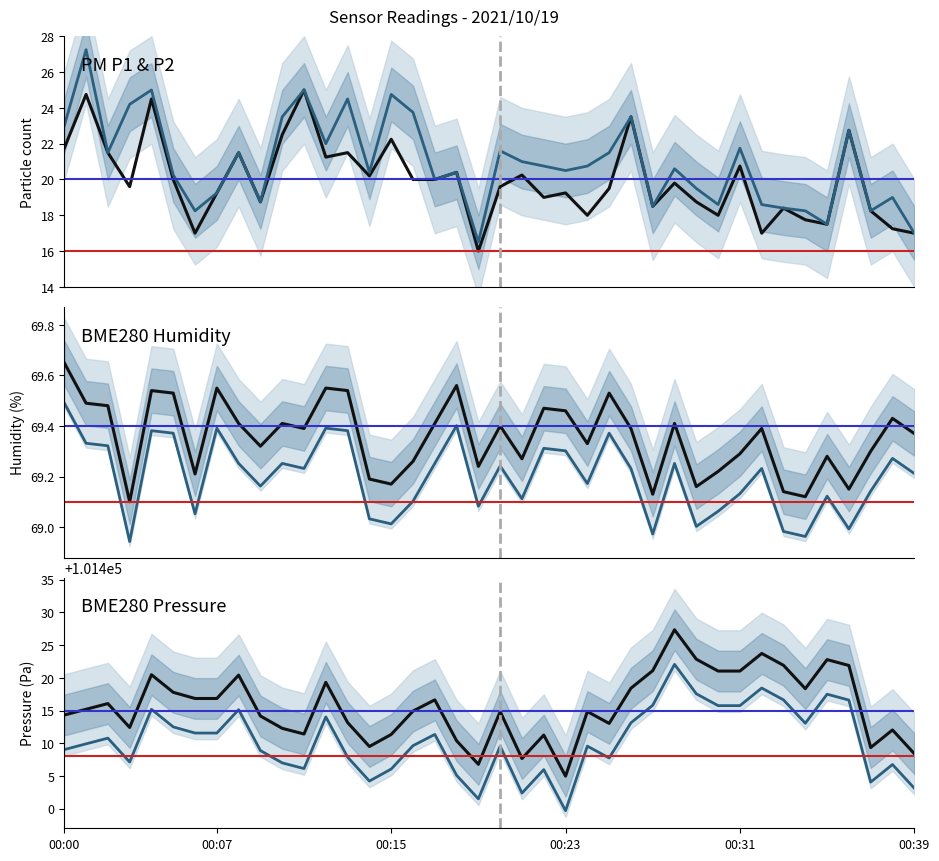

What value does the PMS_P1 series have at 25?

21.5